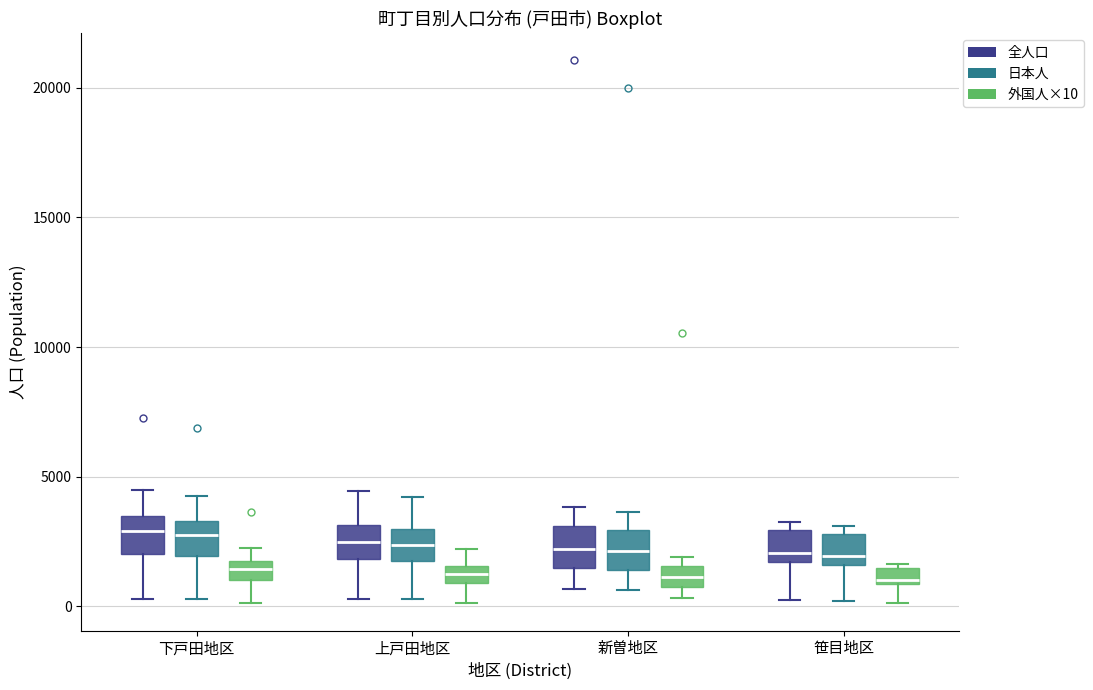

Where is the lower edge of the box for 新曽地区 (全人口) on the y-axis? The values are not printed on the chart, so give them approximately, as read against the axis.

1500